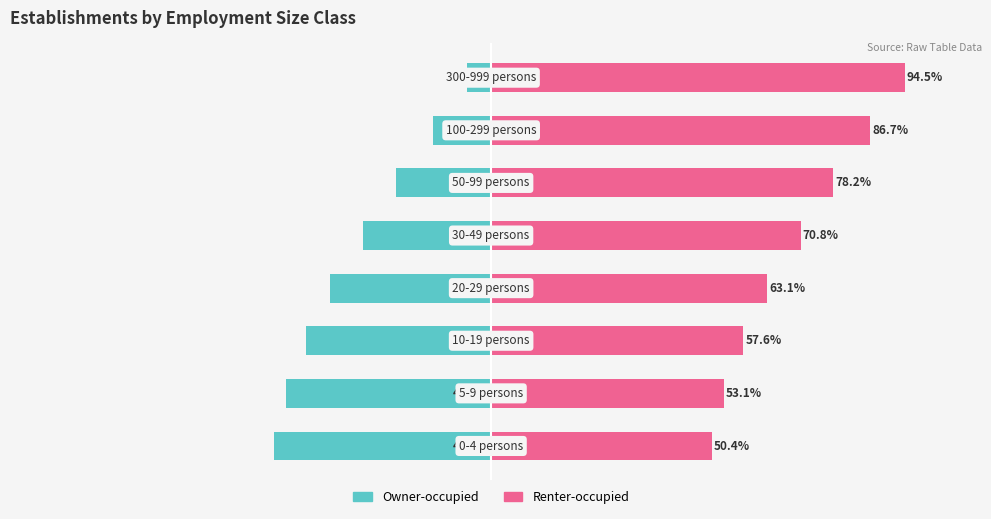

Are the bars grouped side by side (vs. stacked)?

Yes